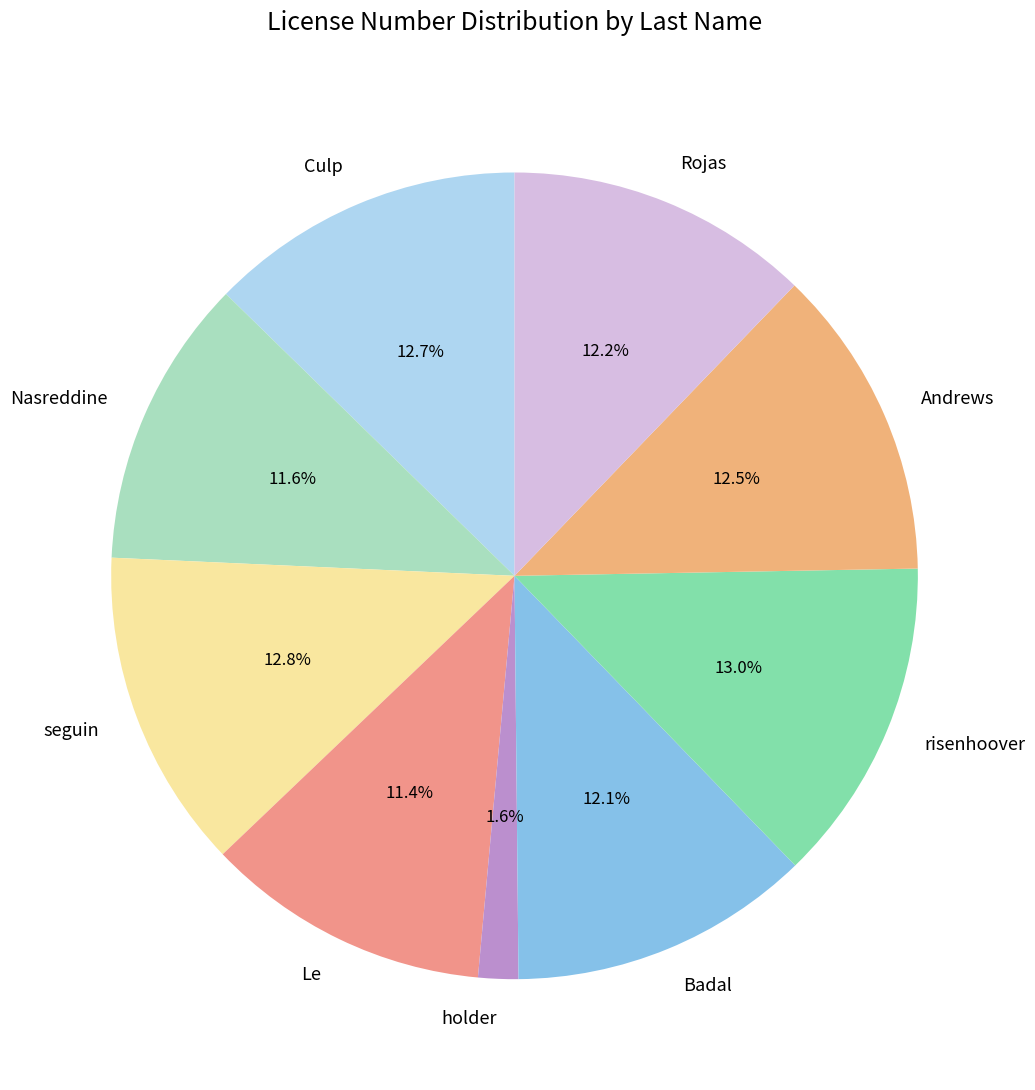

How many slices are in this pie chart?

9